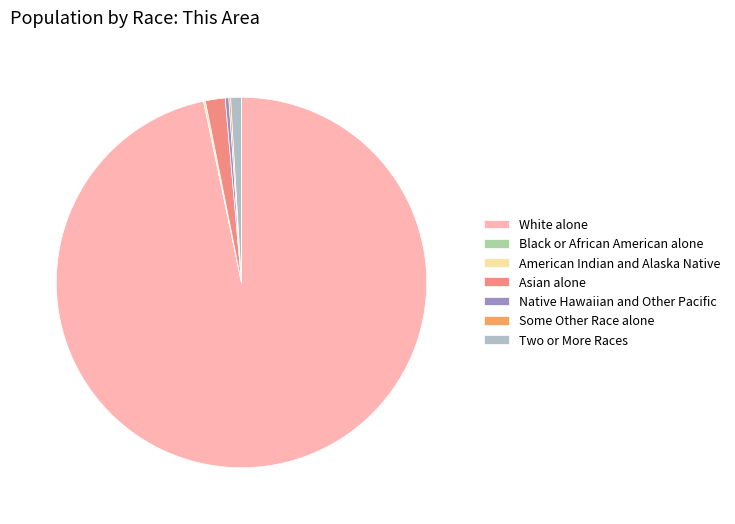

The Two or More Races slice represents 1% of the pie. True or false?

True